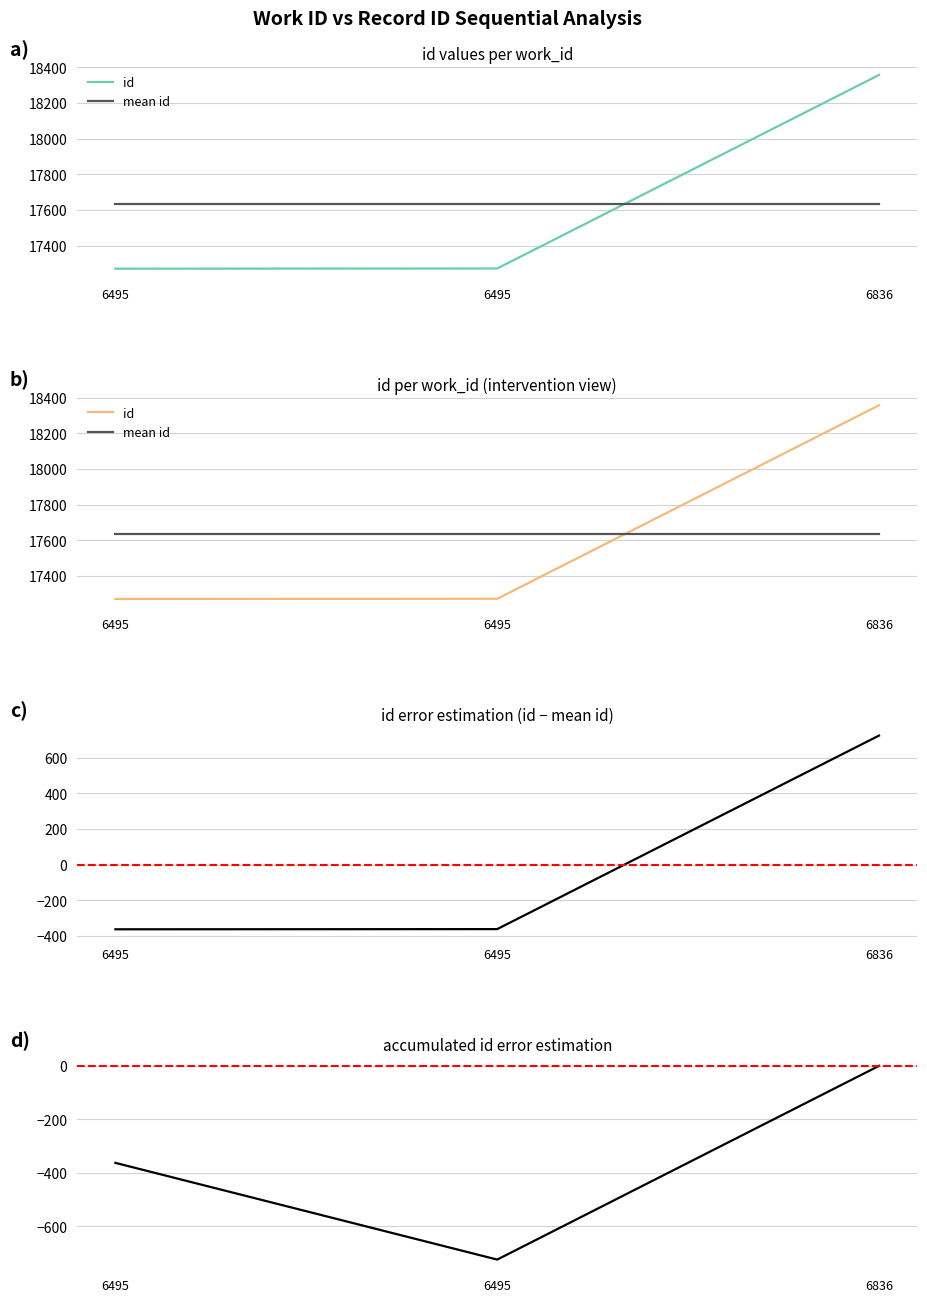

Reading left to right, list all the values displayed in this chart.

6495=17271	6495=17272	6836=18358